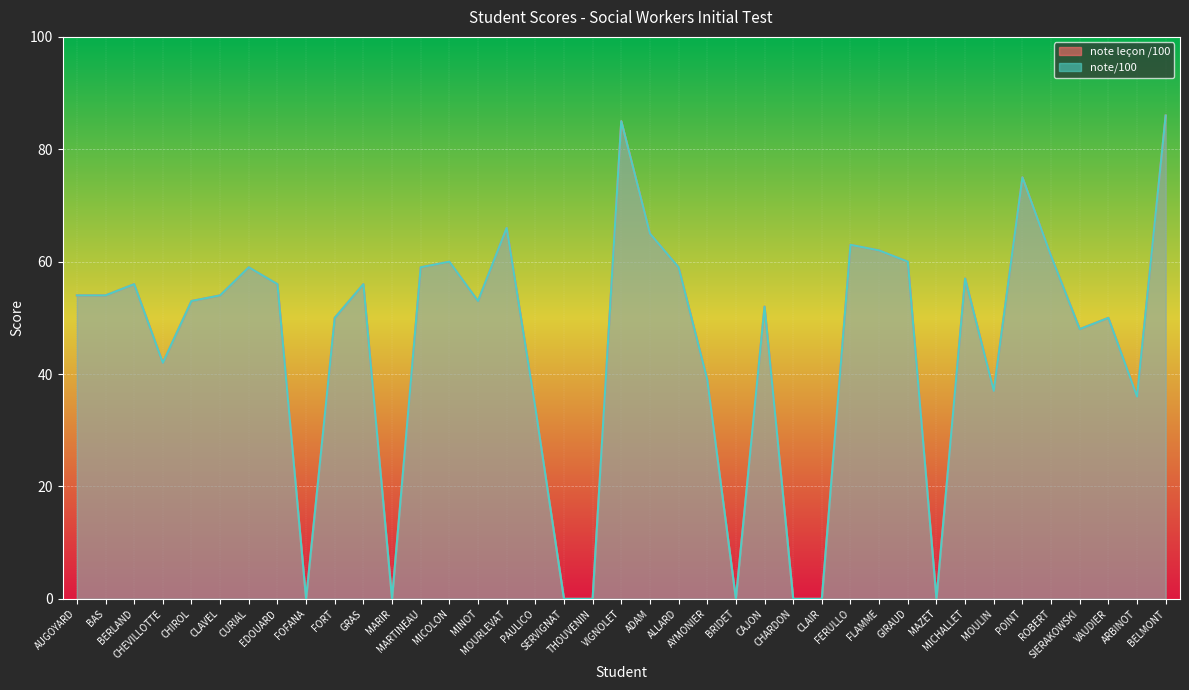

How many data points does each series have?

39